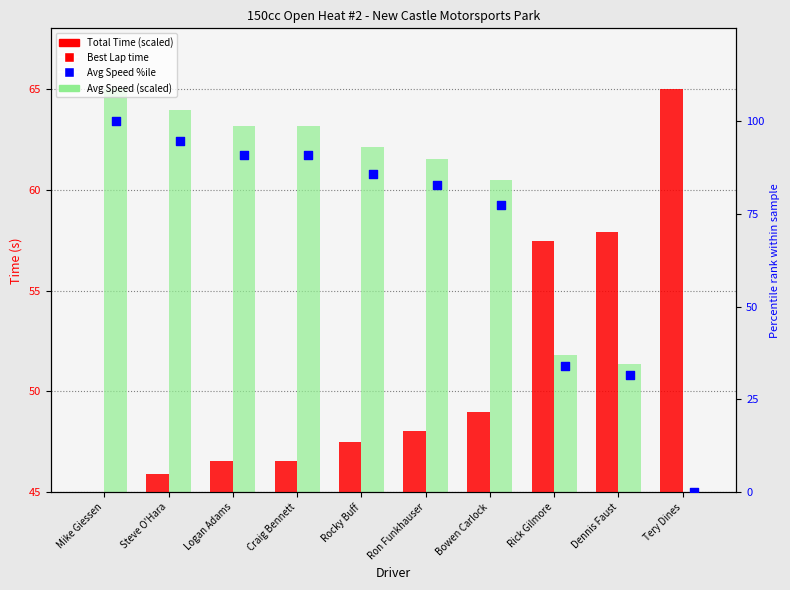

Is the value of Total Time at Craig Bennett greater than the value of Average Speed at Rick Gilmore?

No